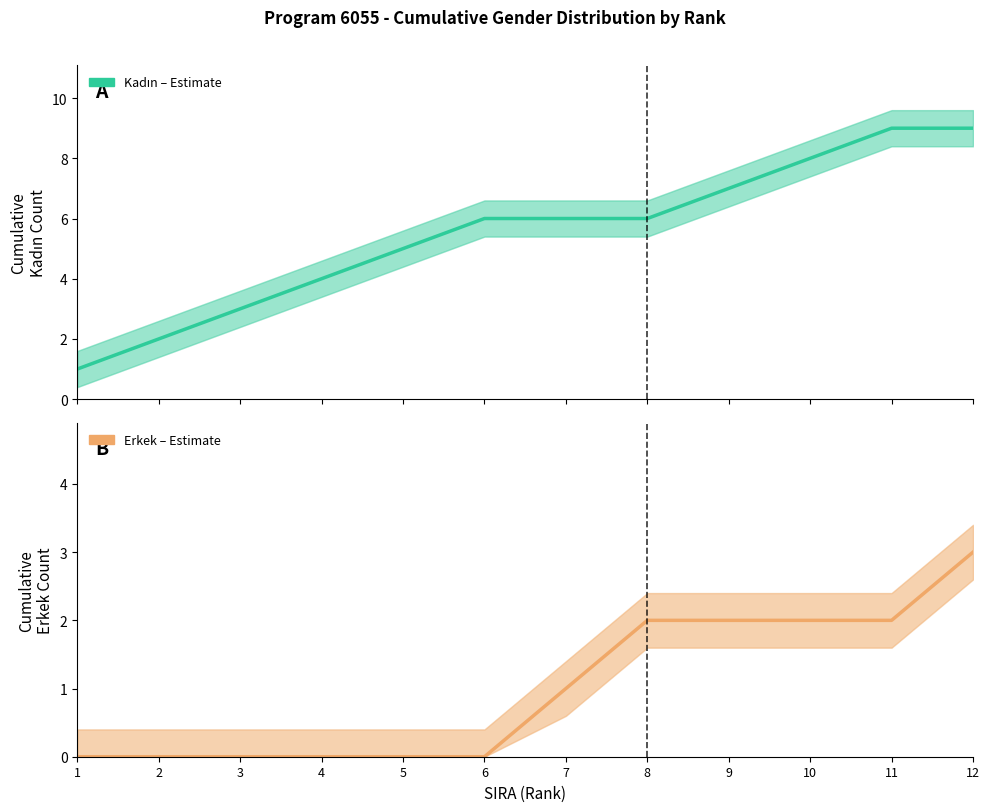

The Erkek (Estimate) series shows 2 at 1. True or false?

False